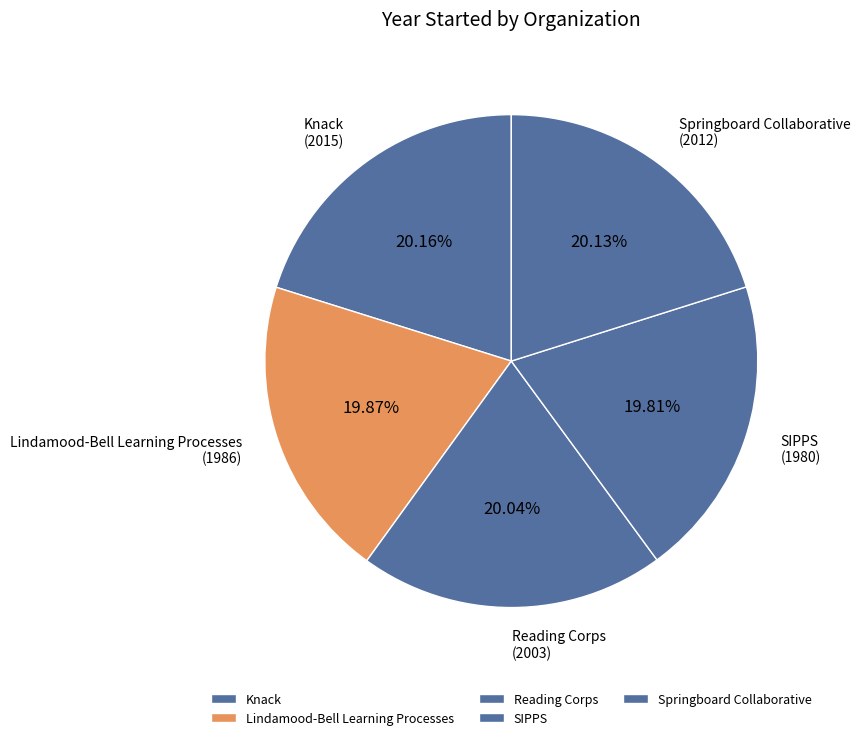

Is there any slice that represents more than half of the pie?

No